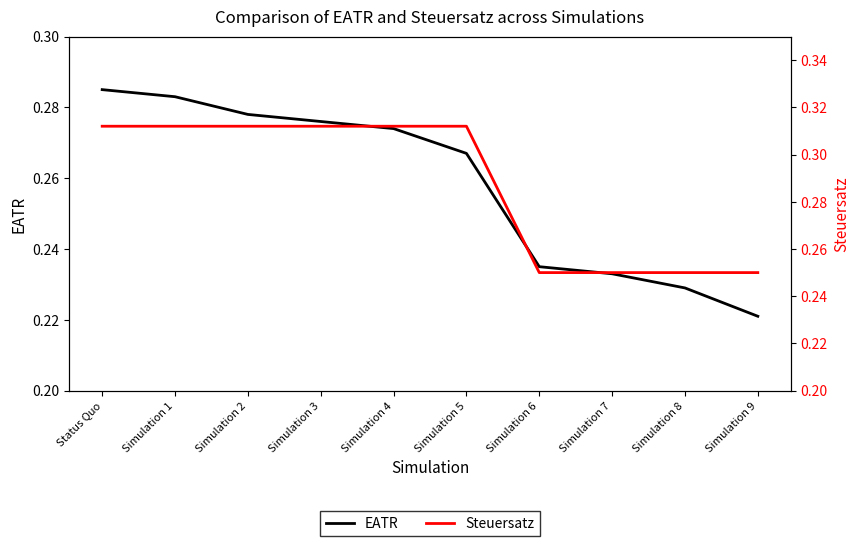

At which category does the chart reach its minimum across all series?

Simulation 9